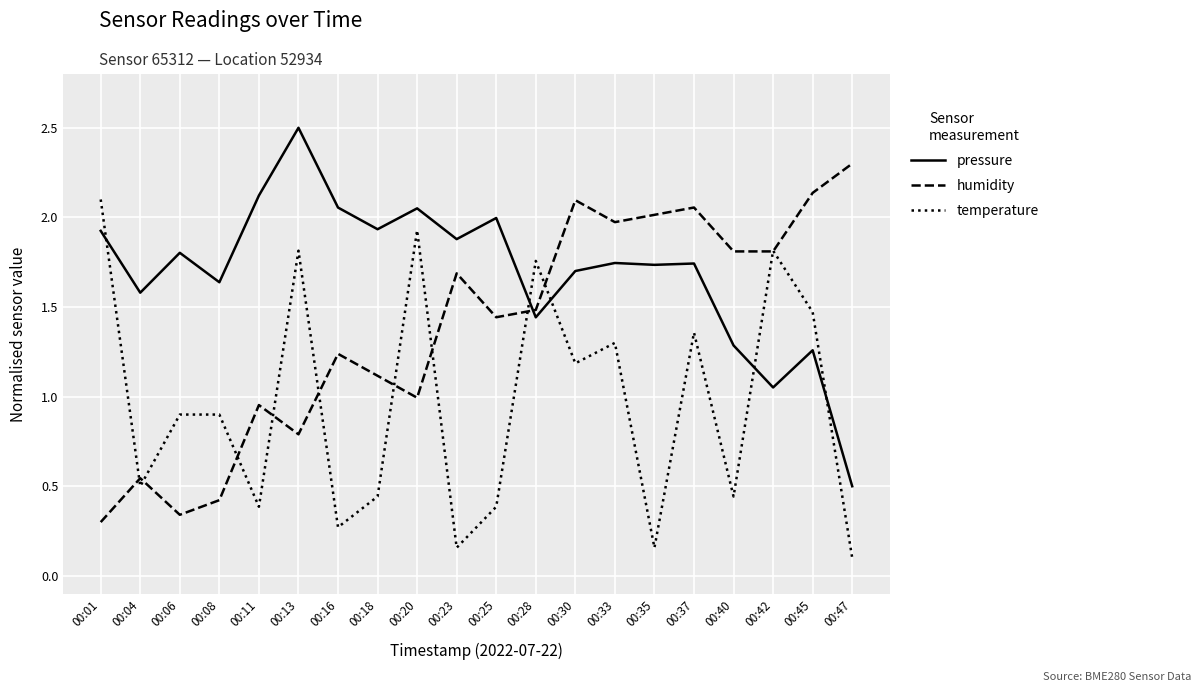

What is the total value across all series at 00:42?

4.7